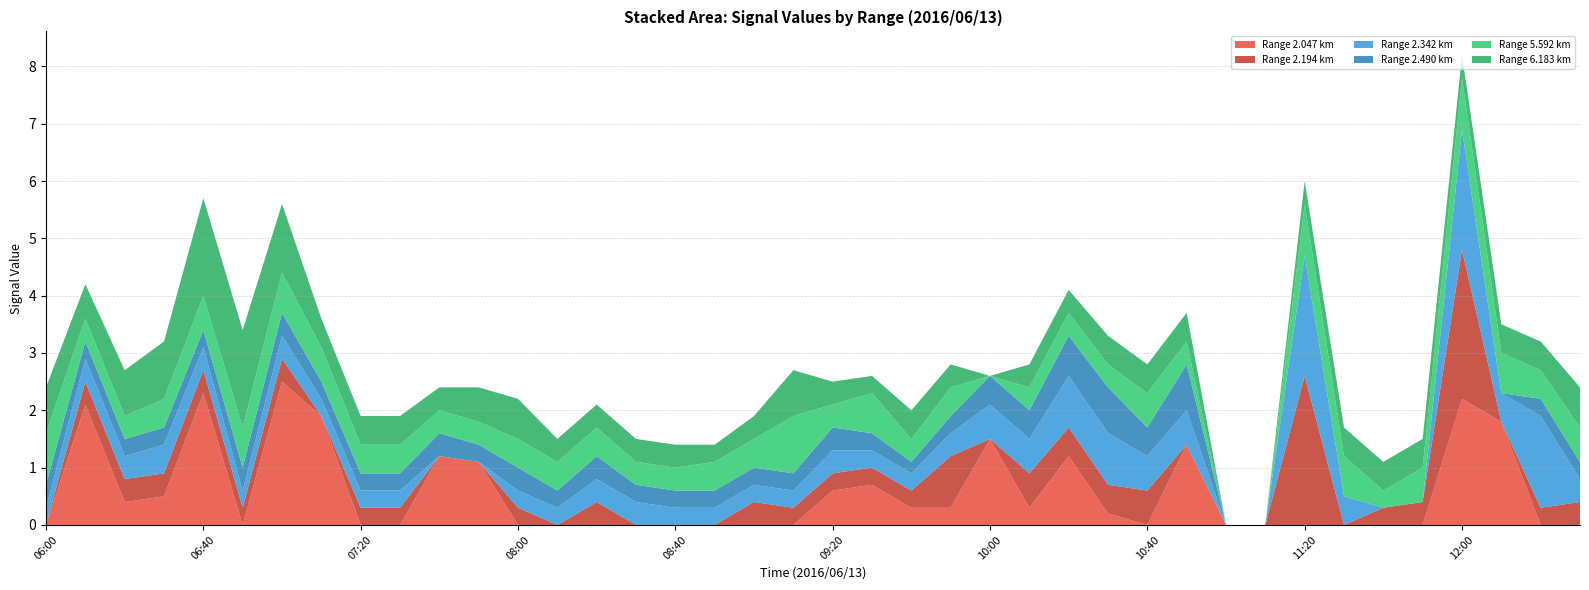

At which category is the sum across all series the highest?

12:00